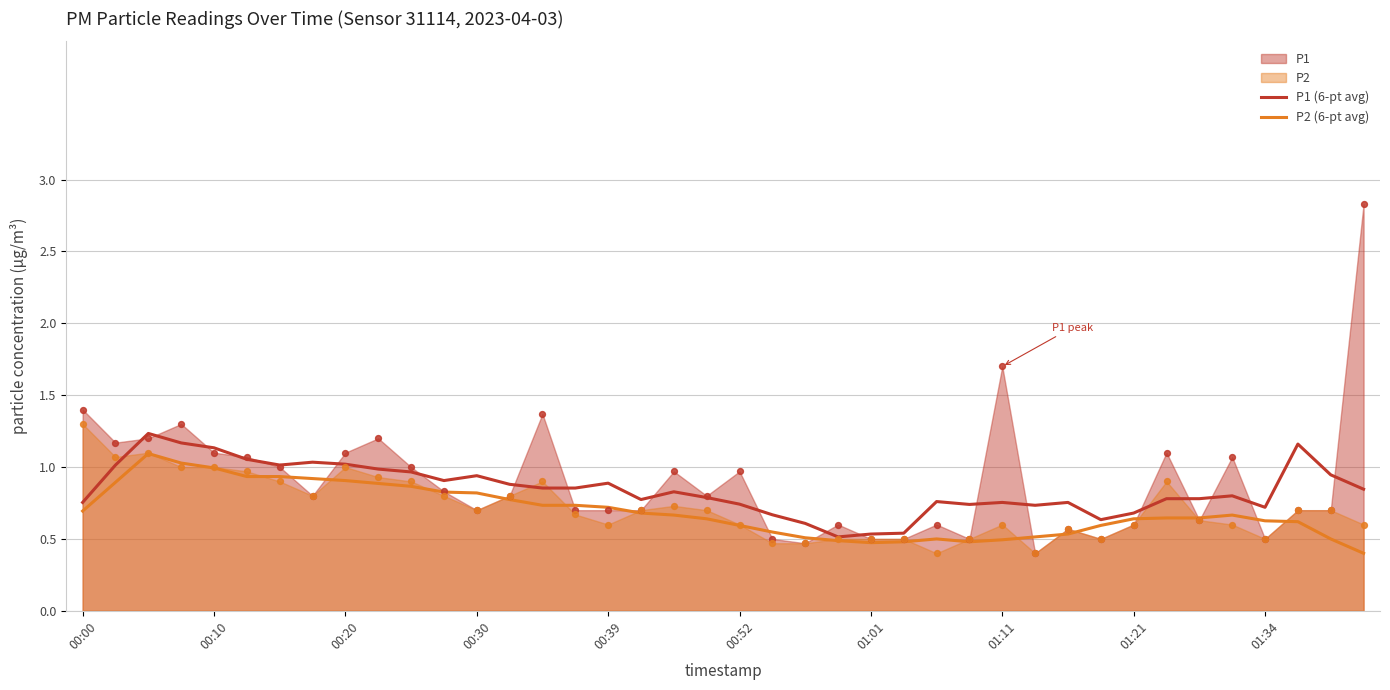

The value of P1 (6-pt avg) at 01:34 is 0.7. True or false?

True